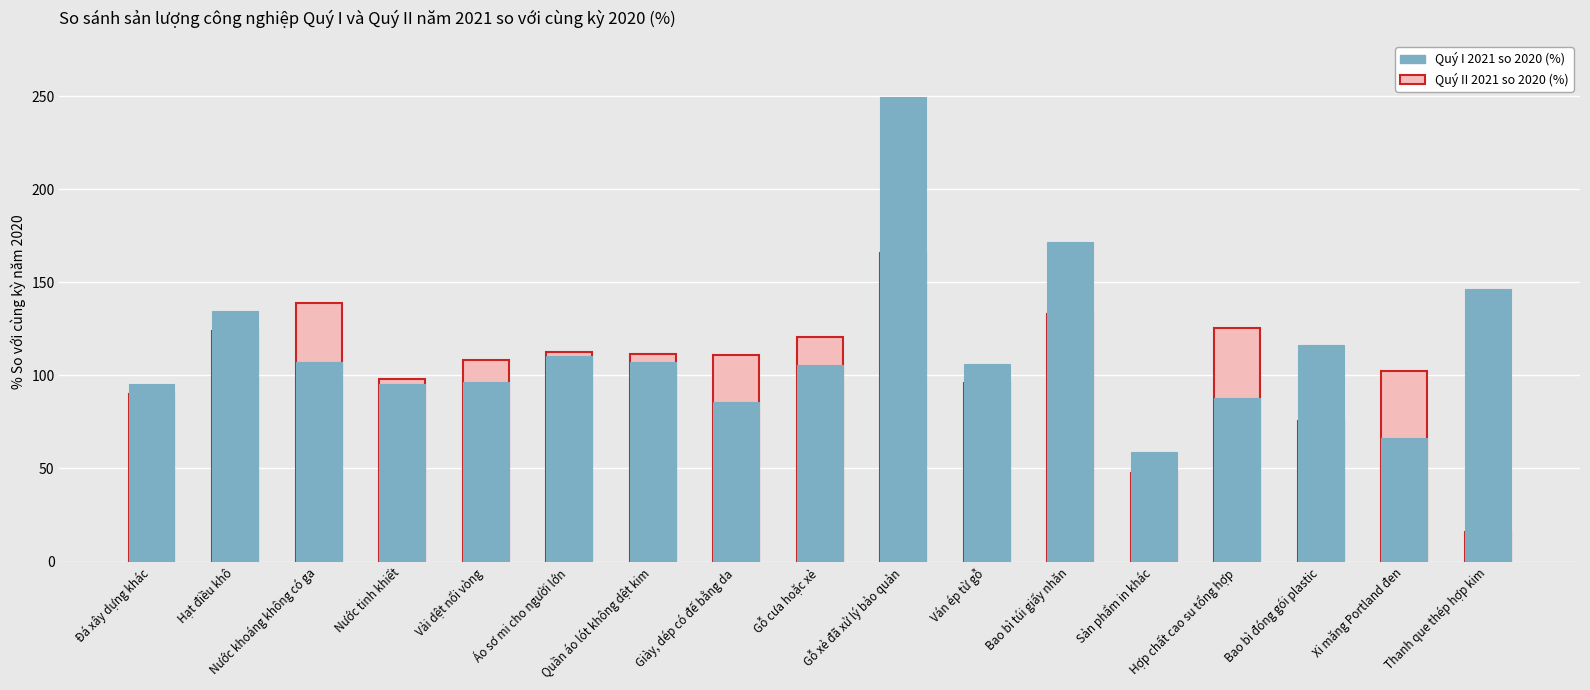

Reading left to right, extract all data points from this chart.

Quý II 2021 so 2020 (%): Đá xây dựng khác=90.2	Hạt điều khô=124.1	Nước khoáng không có ga=138.8	Nước tinh khiết=98.3	Vải dệt nổi vòng=108.3	Áo sơ mi cho người lớn=112.8	Quần áo lót không dệt kim=111.5	Giày, dép có đế bằng da=110.8	Gỗ cưa hoặc xẻ=120.4	Gỗ xẻ đã xử lý bảo quản=165.6	Ván ép từ gỗ=96.0	Bao bì túi giấy nhăn=133.2	Sản phẩm in khác=47.7	Hợp chất cao su tổng hợp=125.2	Bao bì đóng gói plastic=75.8	Xi măng Portland đen=102.2	Thanh que thép hợp kim=15.9
Quý I 2021 so 2020 (%): Đá xây dựng khác=95.6	Hạt điều khô=134.5	Nước khoáng không có ga=107.0	Nước tinh khiết=95.4	Vải dệt nổi vòng=96.6	Áo sơ mi cho người lớn=110.3	Quần áo lót không dệt kim=107.3	Giày, dép có đế bằng da=85.5	Gỗ cưa hoặc xẻ=105.6	Gỗ xẻ đã xử lý bảo quản=249.7	Ván ép từ gỗ=106.1	Bao bì túi giấy nhăn=171.4	Sản phẩm in khác=58.8	Hợp chất cao su tổng hợp=87.9	Bao bì đóng gói plastic=116.1	Xi măng Portland đen=66.4	Thanh que thép hợp kim=146.7